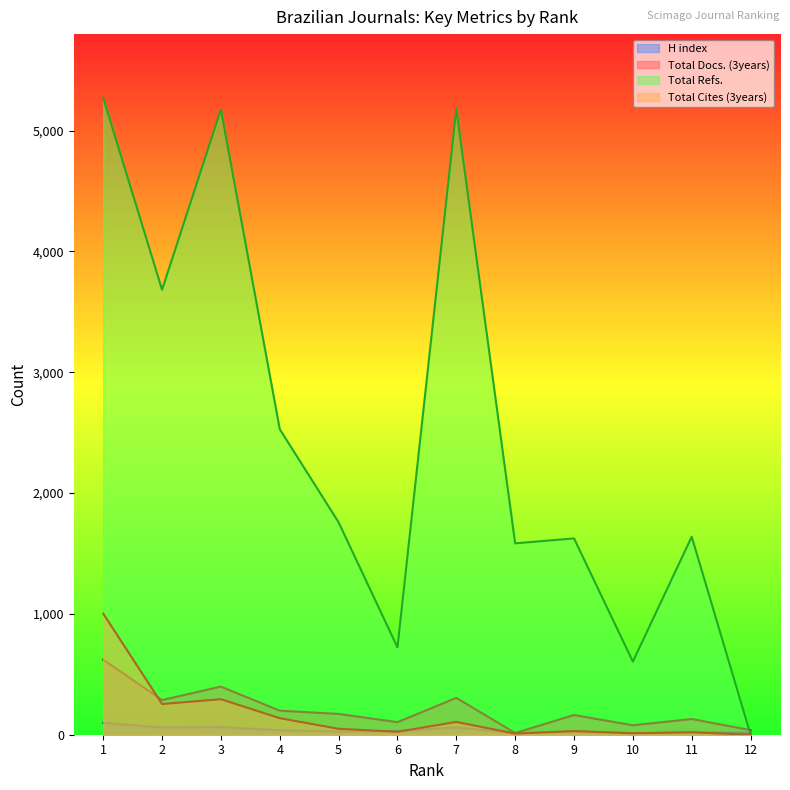

What is the value of the Total Docs. (3years) point at the 5th from the left?

172